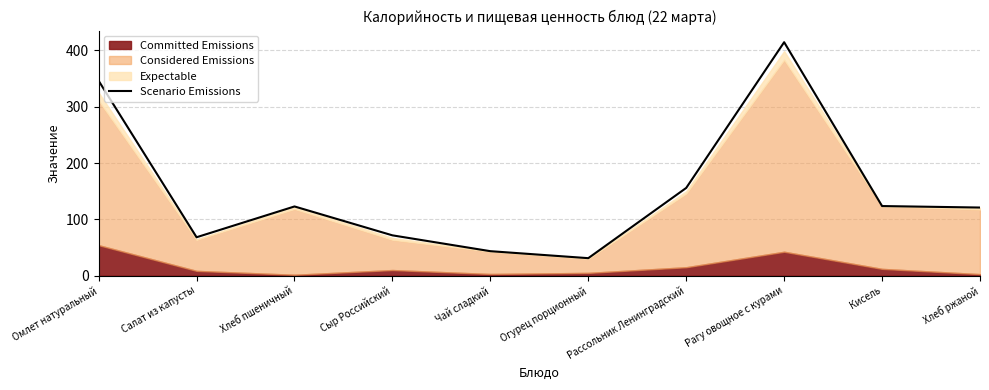

Reading right to left, list all the values displayed in this chart.

121.0	123.6	414.7	155.8	31.0	43.5	71.6	122.9	68.2	346.2